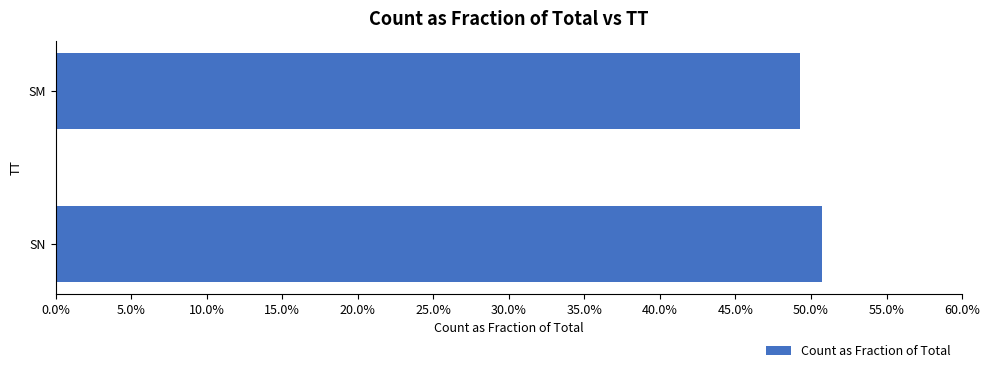

What is the greatest value displayed?

0.5